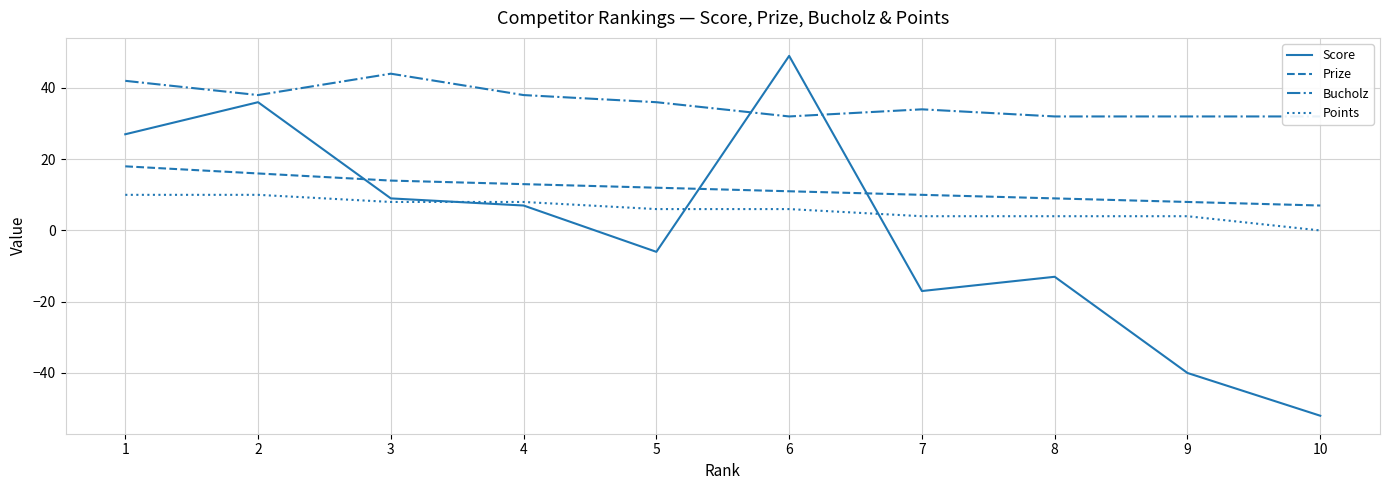

How many data points in Score are above 7?

4